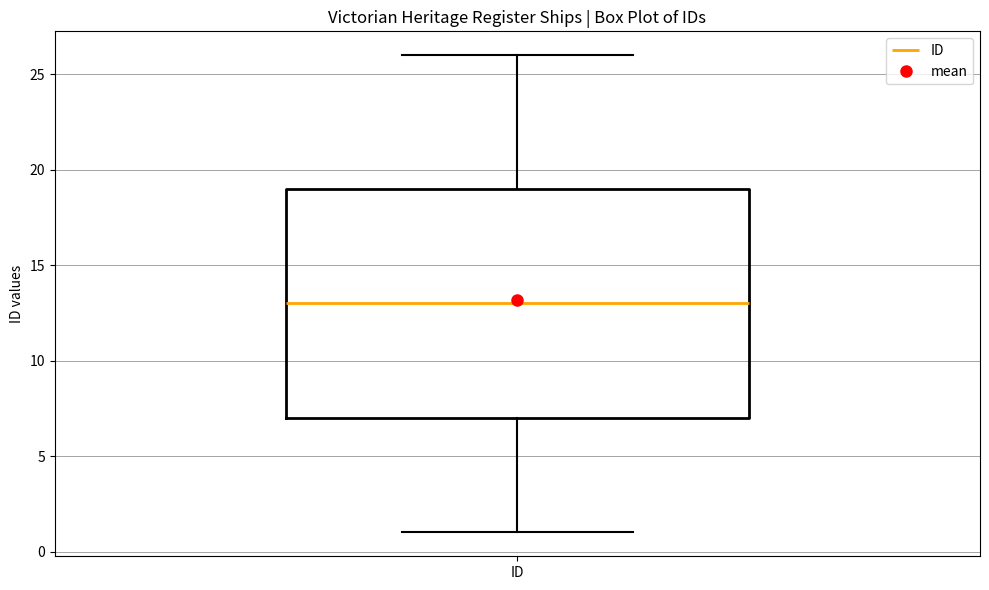

Transcribe this box plot: give where the median line is, the range the box spans, and where the two whiskers end, as read against the y-axis. The values are not printed on the chart, so give them approximately, as read against the axis.

median 13, box 7 to 19, whiskers 1 to 26